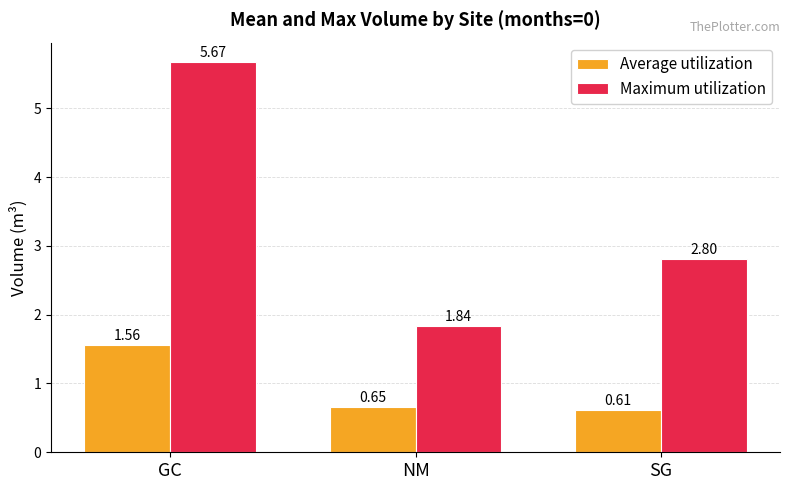

At which category is the sum across all series the highest?

GC